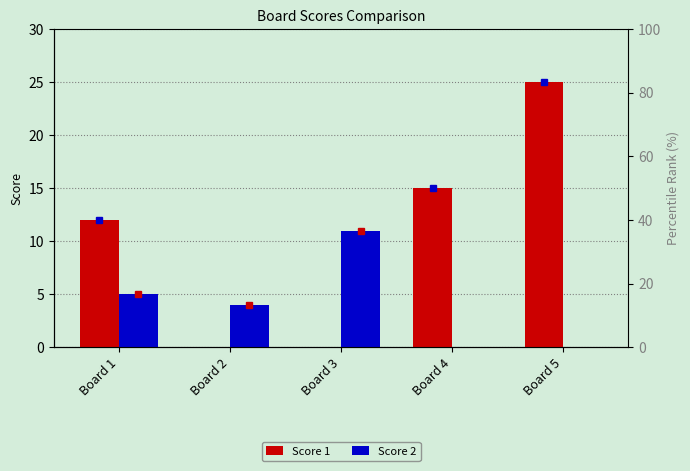

Which series changed the most between Board 1 and Board 3?

Score 1